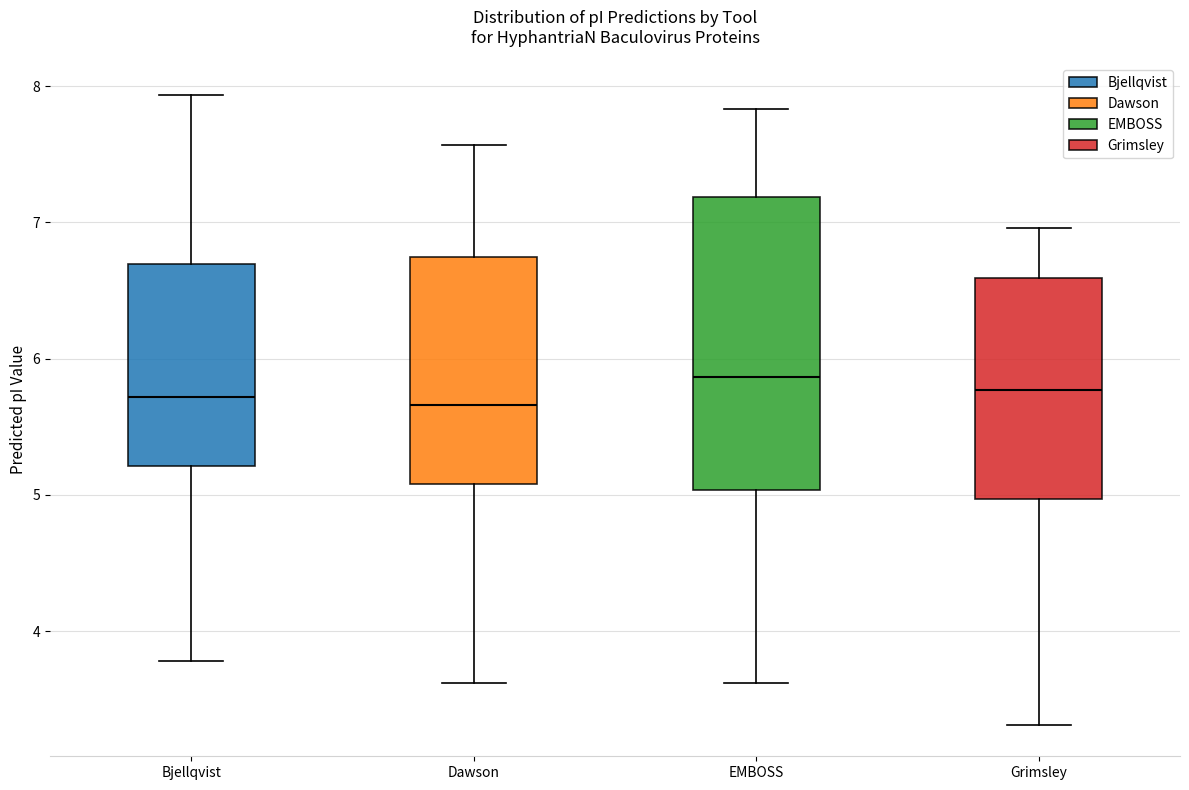

Where does the upper whisker of the box for EMBOSS end on the y-axis? The values are not printed on the chart, so give them approximately, as read against the axis.

7.8